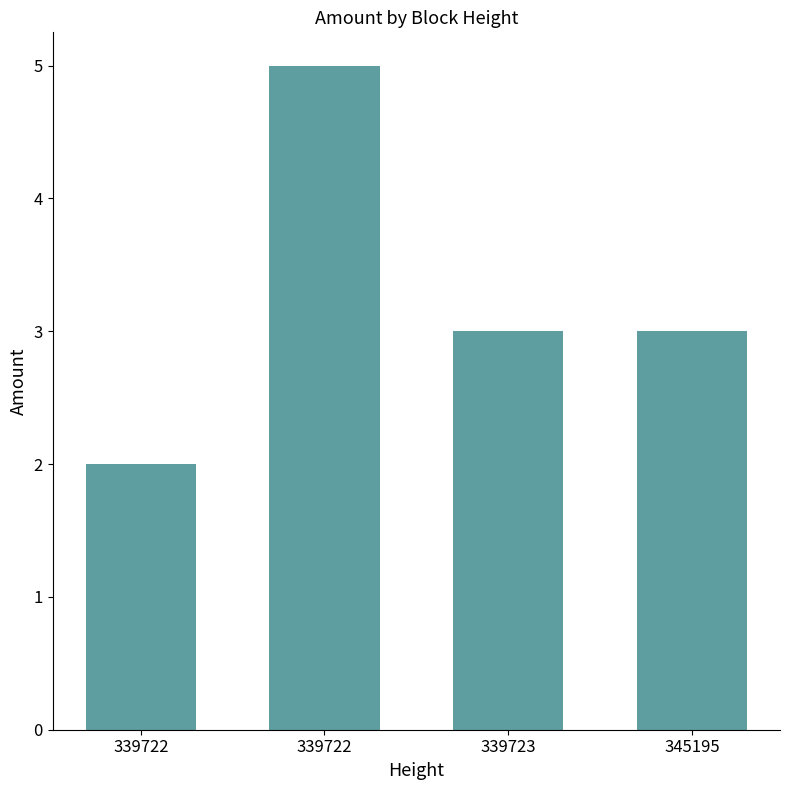

Reading left to right, extract all data points from this chart.

2	5	3	3